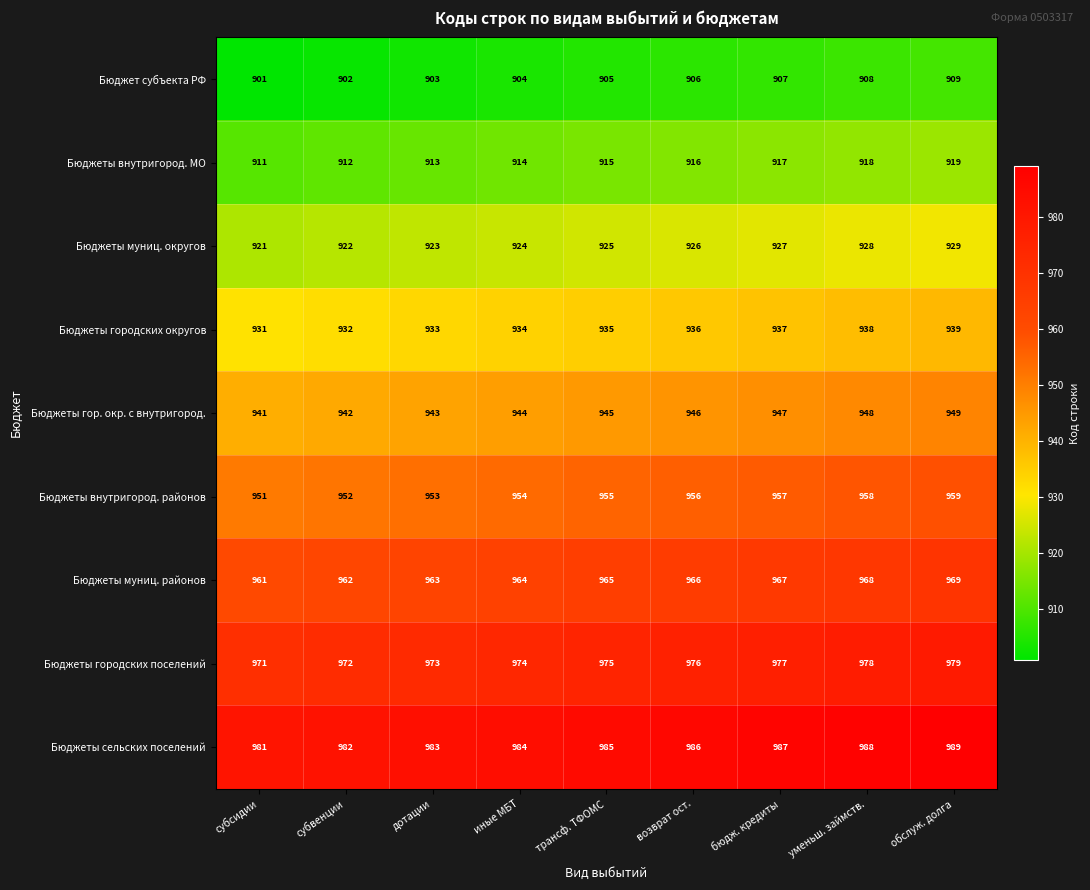

How many series are shown in this chart?

9